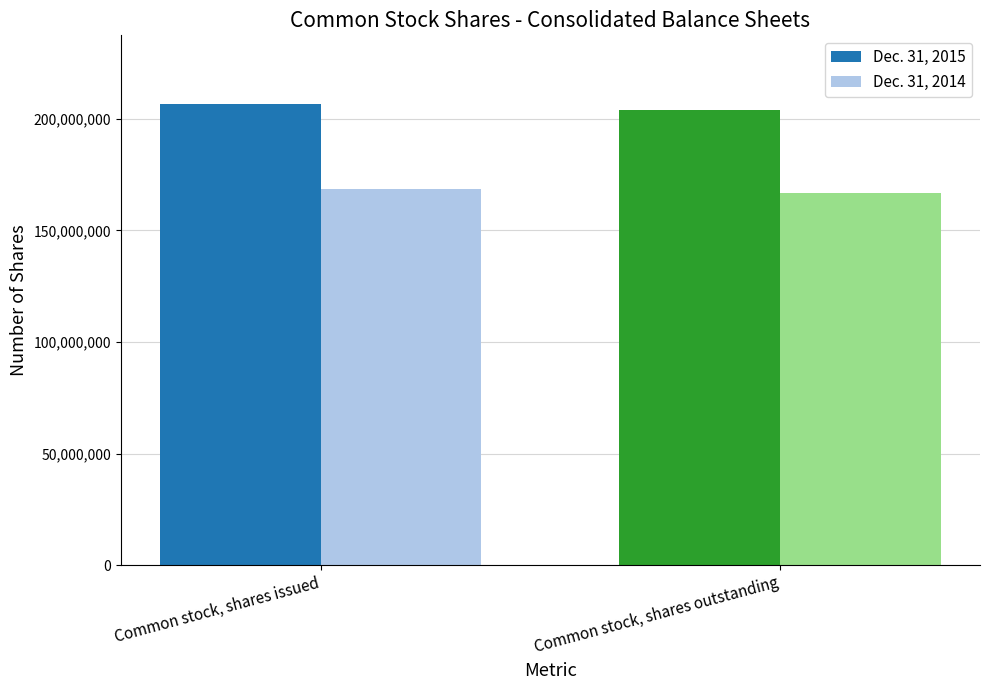

What is the label of the 1st bar from the right?

Common stock, shares outstanding